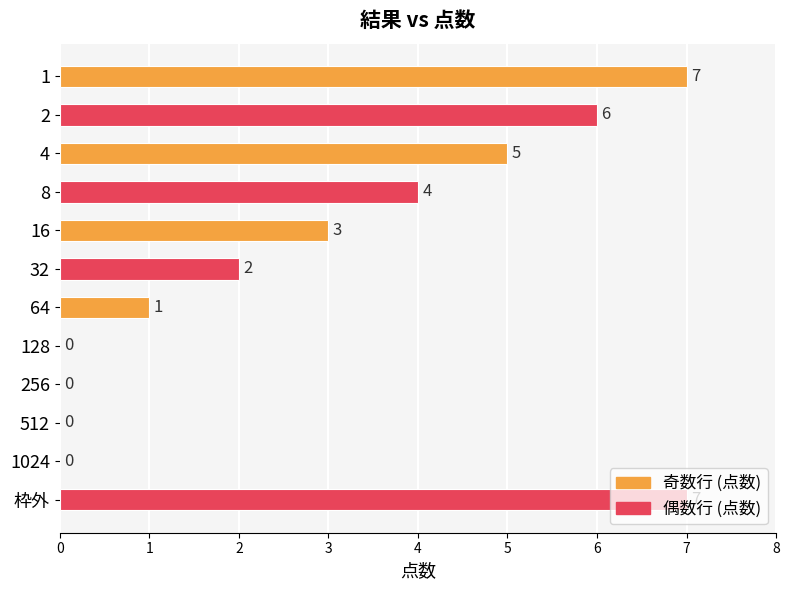

What is the average value?

3